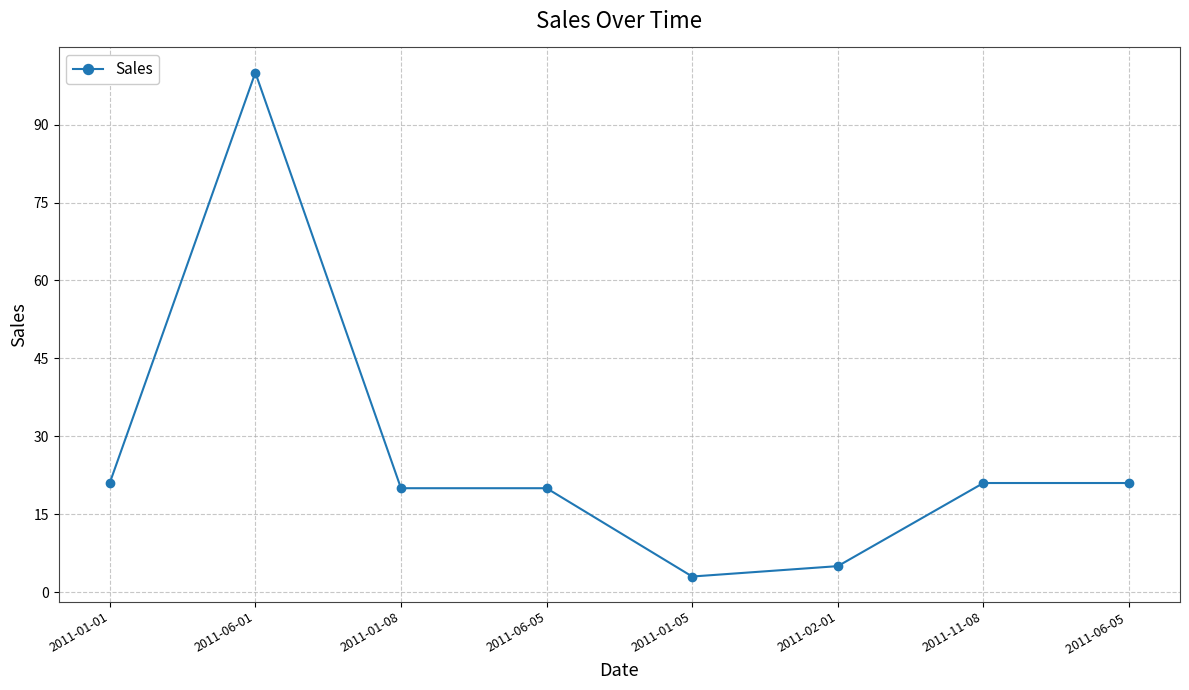

What is the sum of the values at 2011-06-01 and 2011-01-08?

120